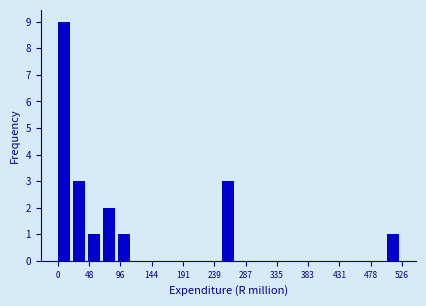

What is the height of the bar covering 505 to 525 on the x-axis? Neither the bar edges nor the heights are printed on the chart, so give them approximately, as read against the axes.

1